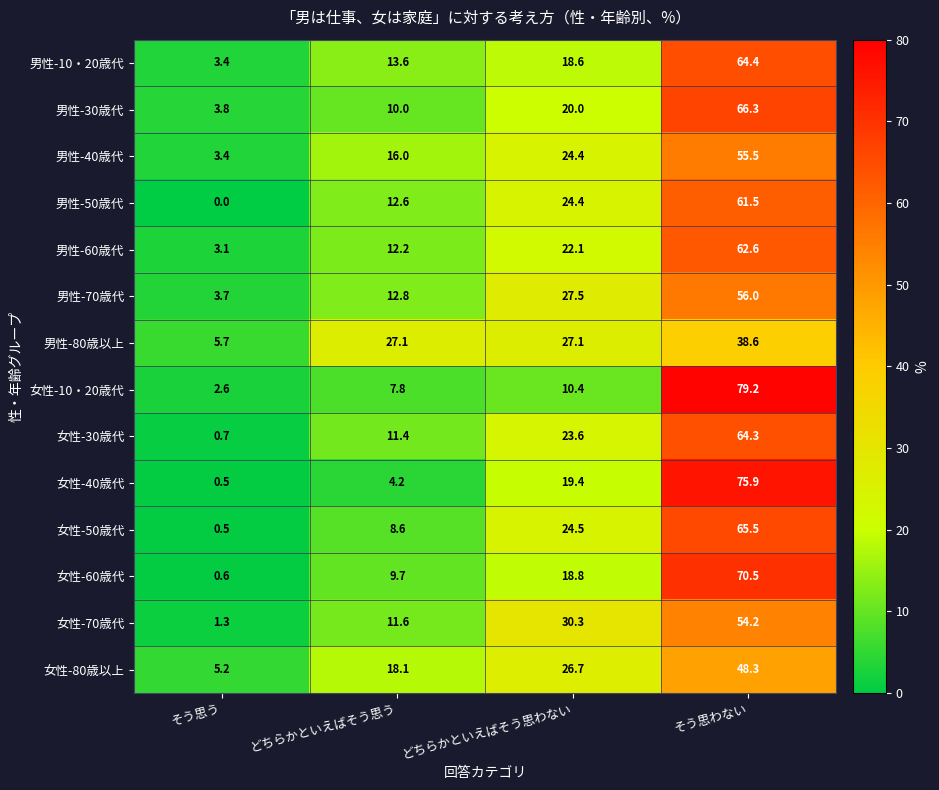

List the series in order of their peak value, highest first.

女性-10・20歳代, 女性-40歳代, 女性-60歳代, 男性-30歳代, 女性-50歳代, 男性-10・20歳代, 女性-30歳代, 男性-60歳代, 男性-50歳代, 男性-70歳代, 男性-40歳代, 女性-70歳代, 女性-80歳以上, 男性-80歳以上